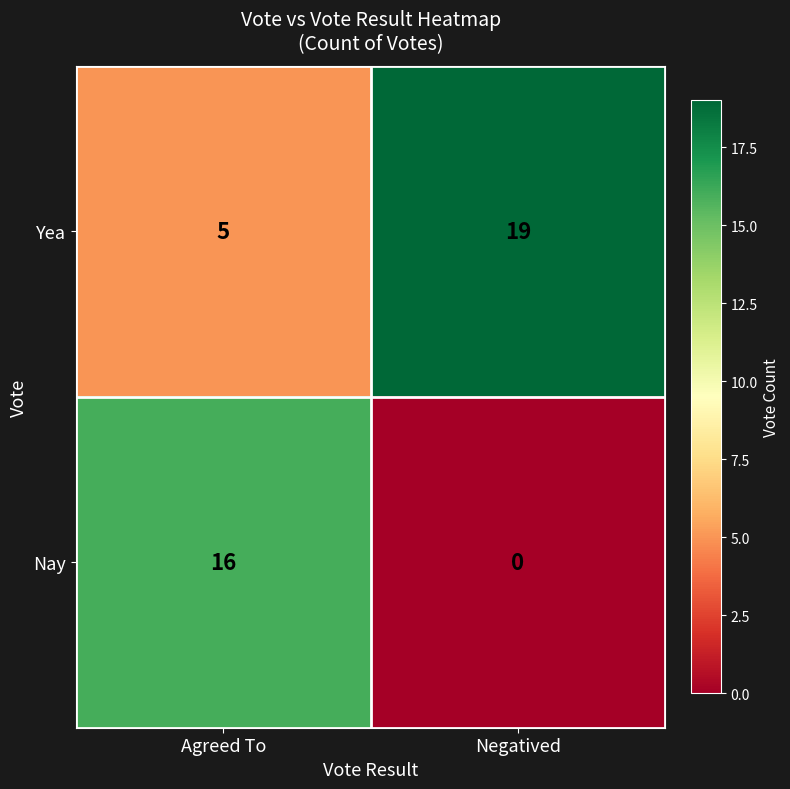

What is the sum of the Yea values at Negatived and Agreed To?

24